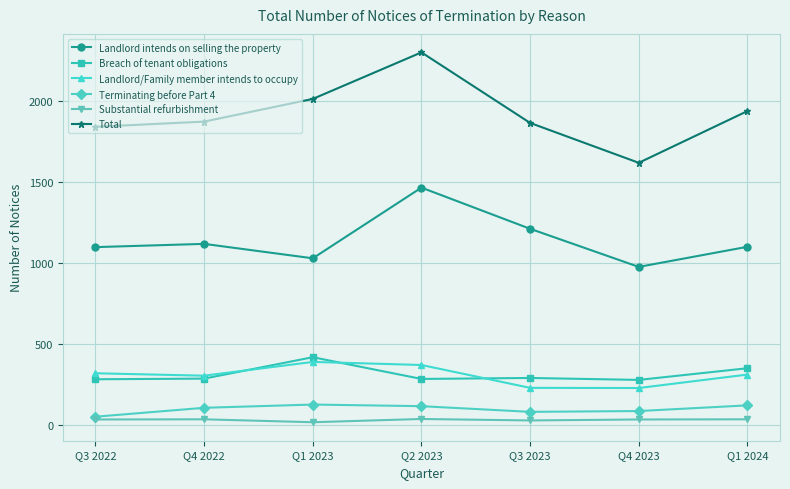

What is the spread (max minus min) of values at Q3 2022?

1805